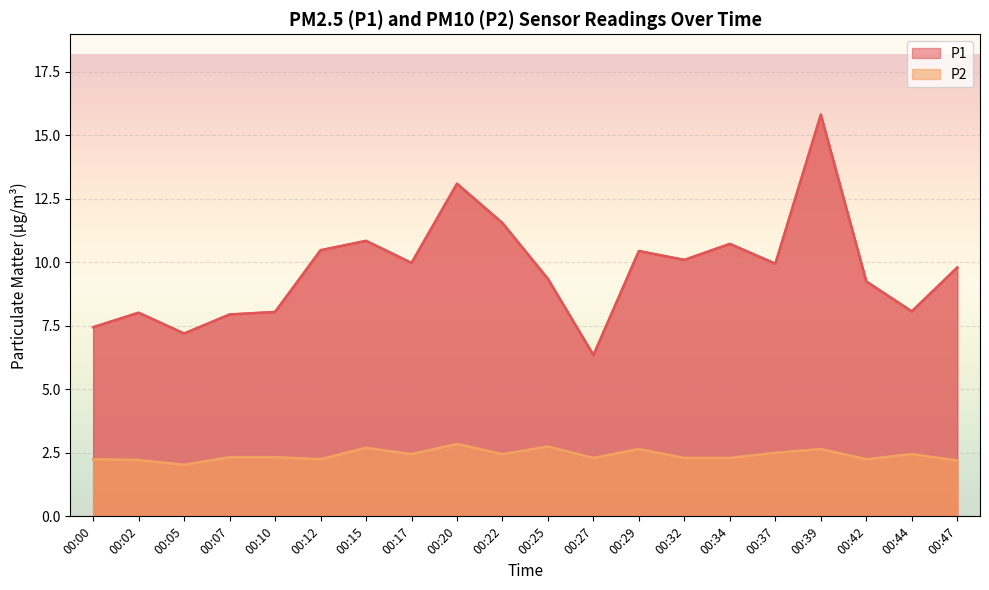

What is the spread (max minus min) of values at 00:10?

5.7